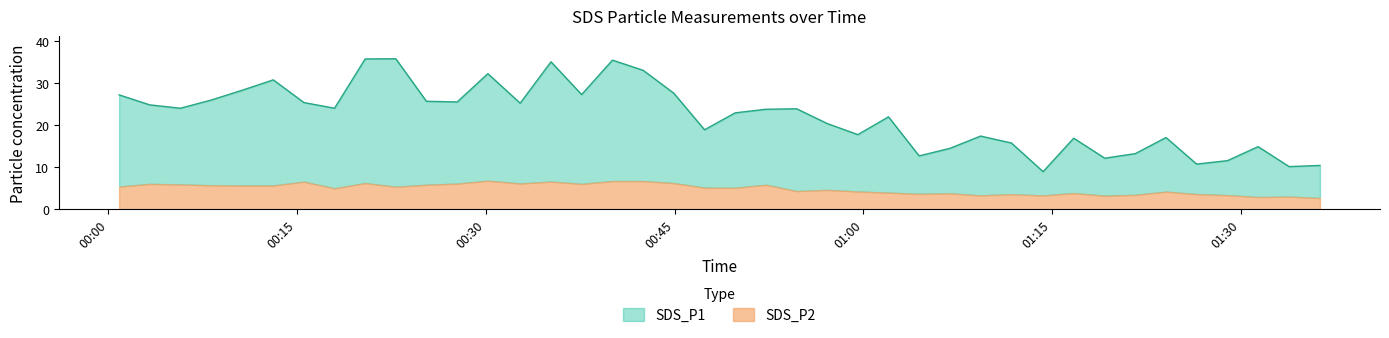

What is the difference between the maximum and minimum values in the SDS_P2 series?

4.1